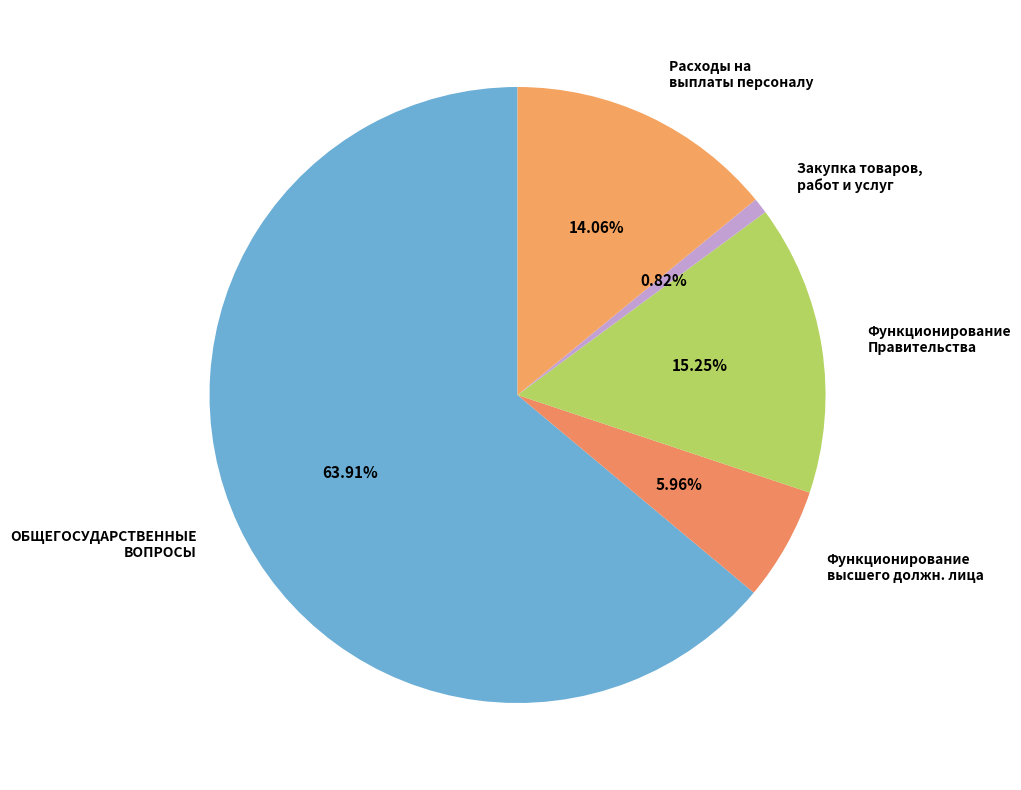

To the nearest percent, what is the difference between the Функционирование Правительства and Расходы на выплаты персоналу slice percentages?

1%